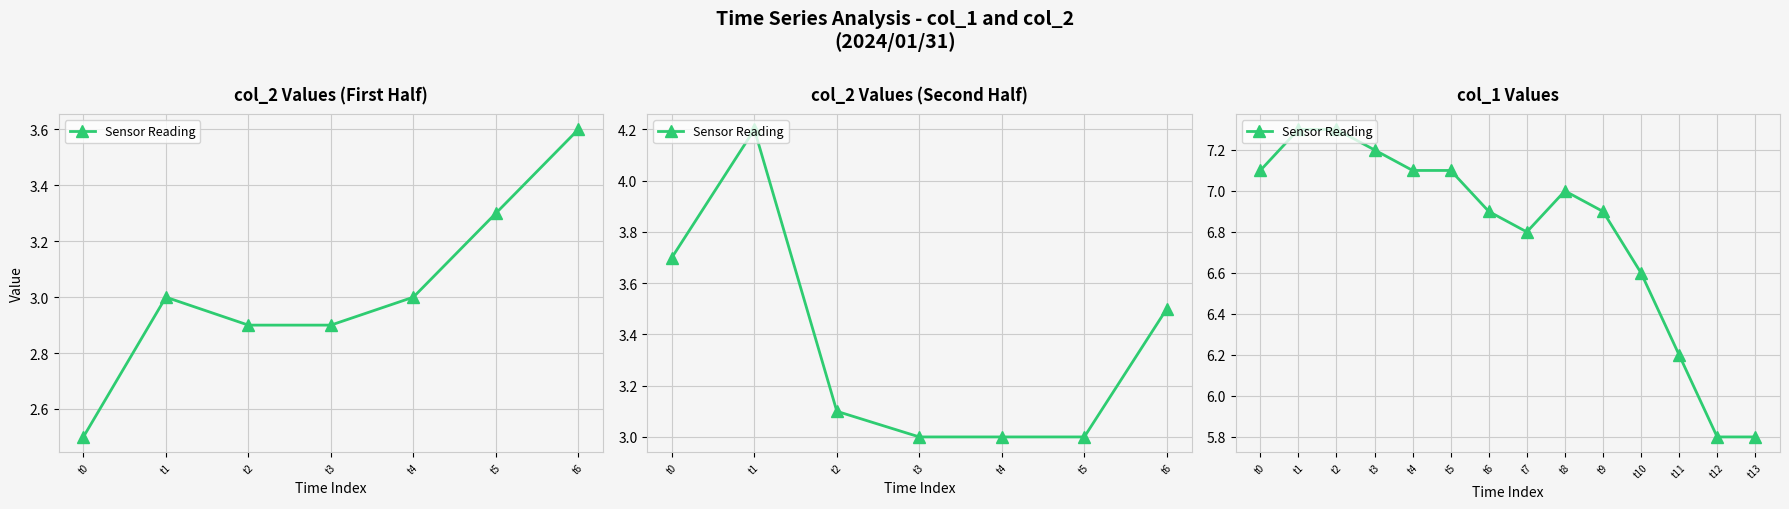

What is the difference between the second highest and second lowest values?

1.5